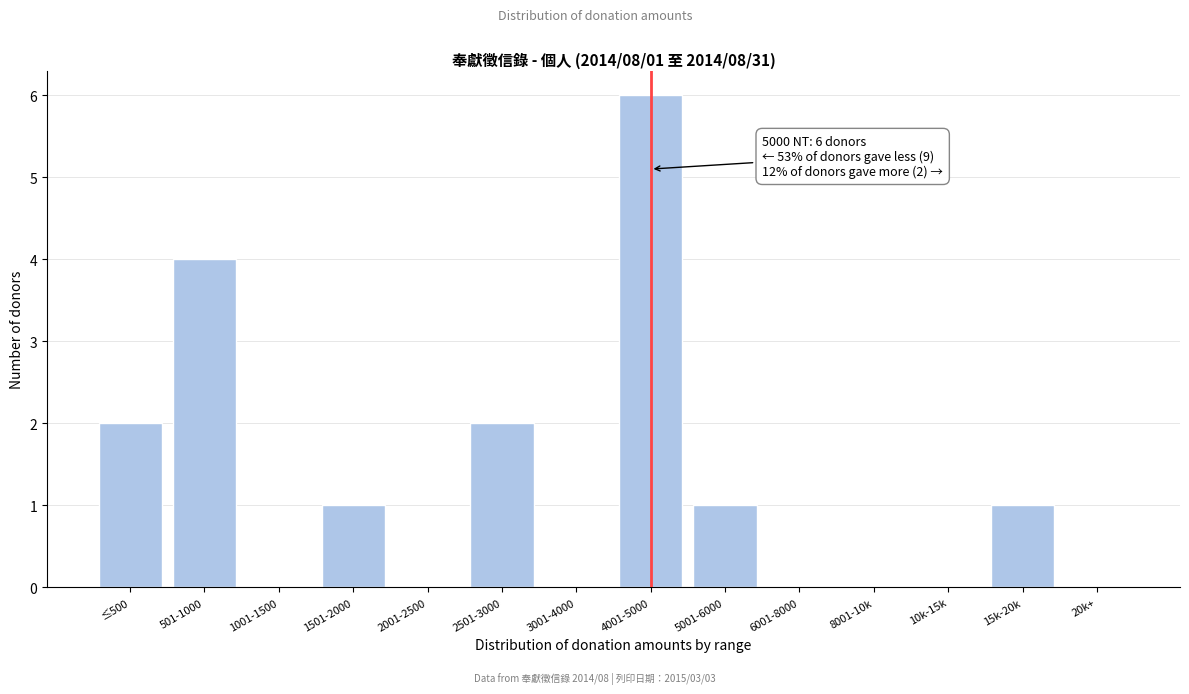

Reading left to right, extract all data points from this chart.

≤500=2	501-1000=4	1001-1500=0	1501-2000=1	2001-2500=0	2501-3000=2	3001-4000=0	4001-5000=6	5001-6000=1	6001-8000=0	8001-10k=0	10k-15k=0	15k-20k=1	20k+=0